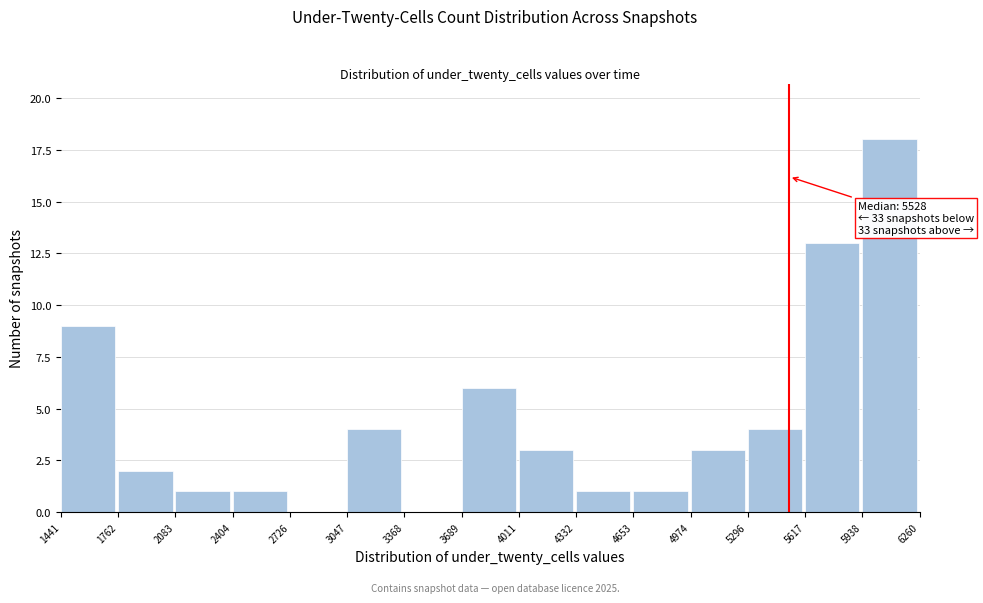

Over which range of the x-axis is the bar tallest?

5938 to 6260